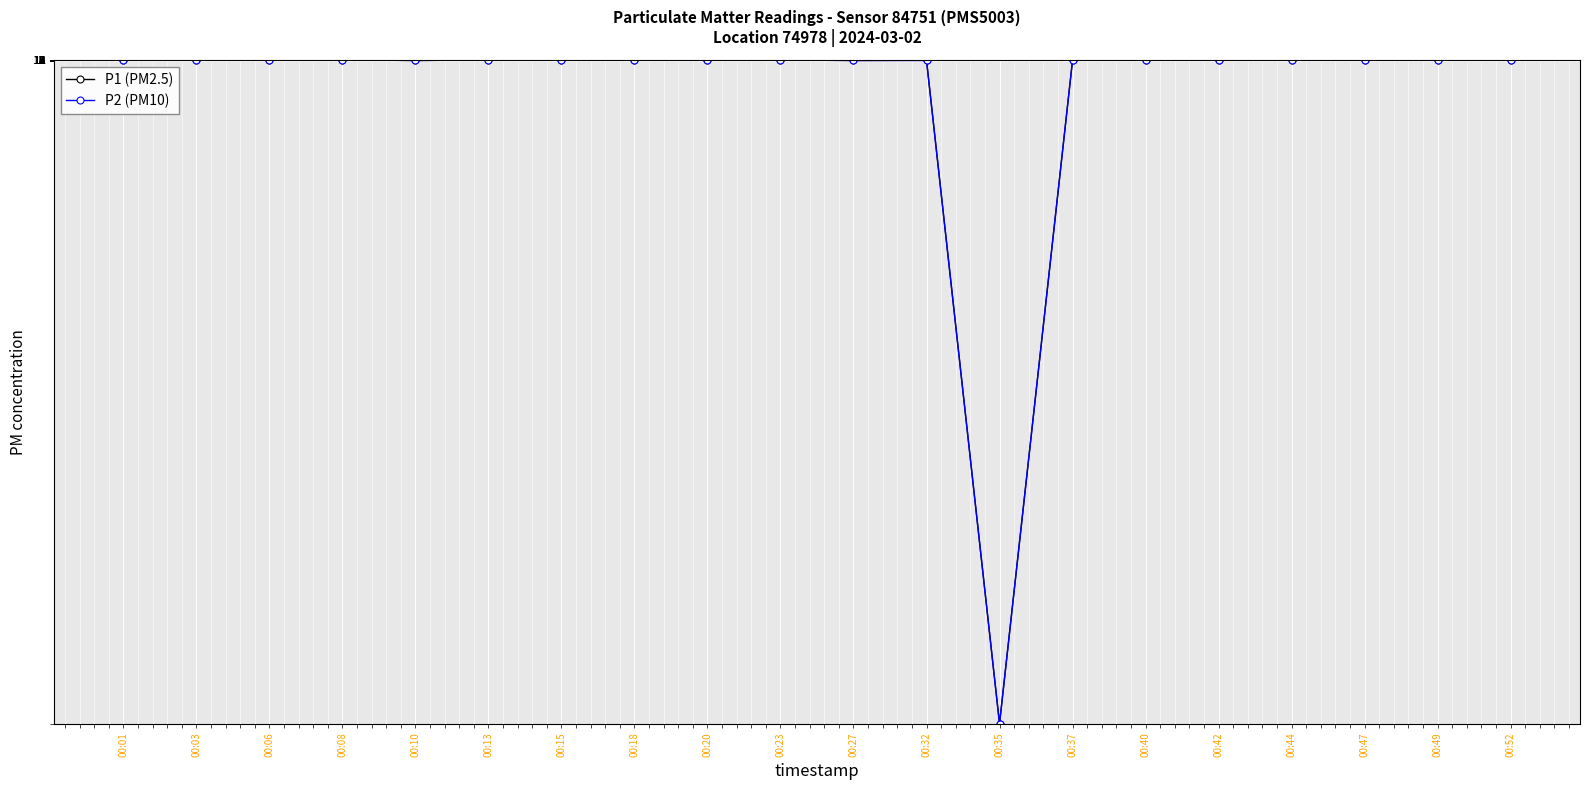

Count the number of data series in this chart.

2